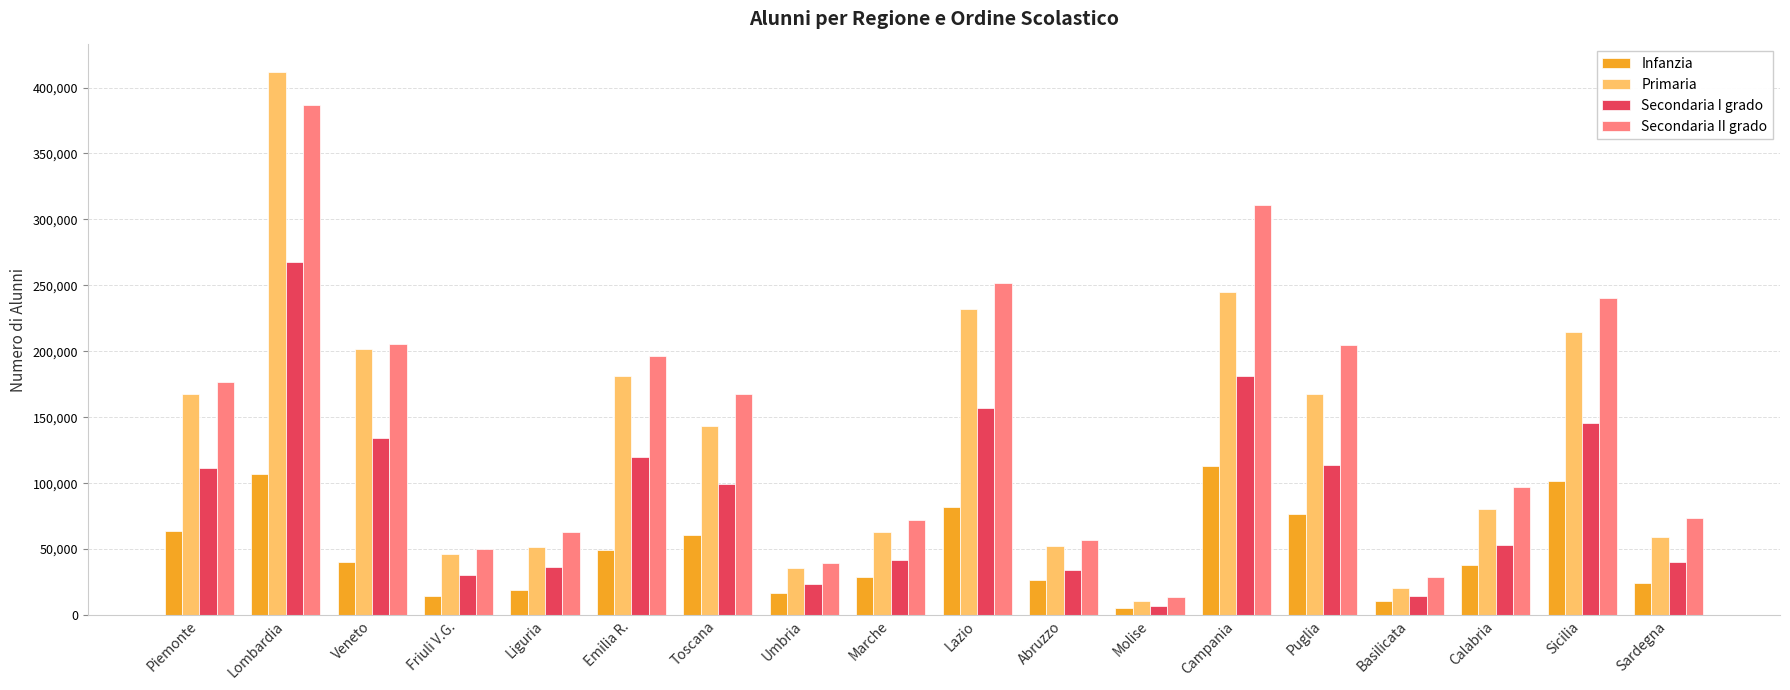

What is the difference between the Primaria values at Toscana and Marche?

81013